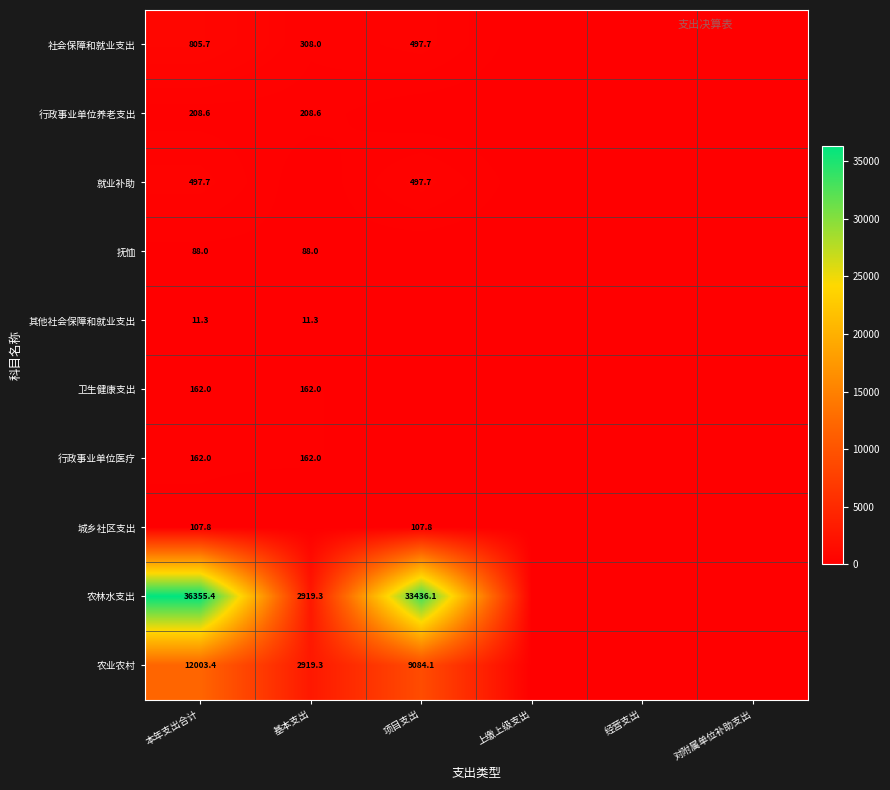

The 城乡社区支出 series shows 107.8 at 本年支出合计. True or false?

True